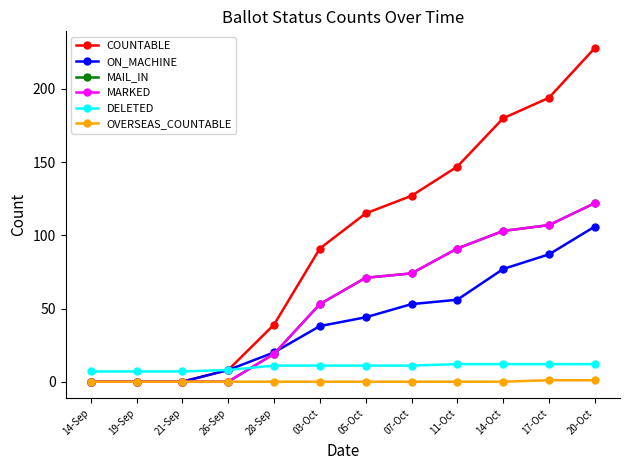

Which series ends up on top after the final intersection of MAIL_IN and DELETED?

MAIL_IN